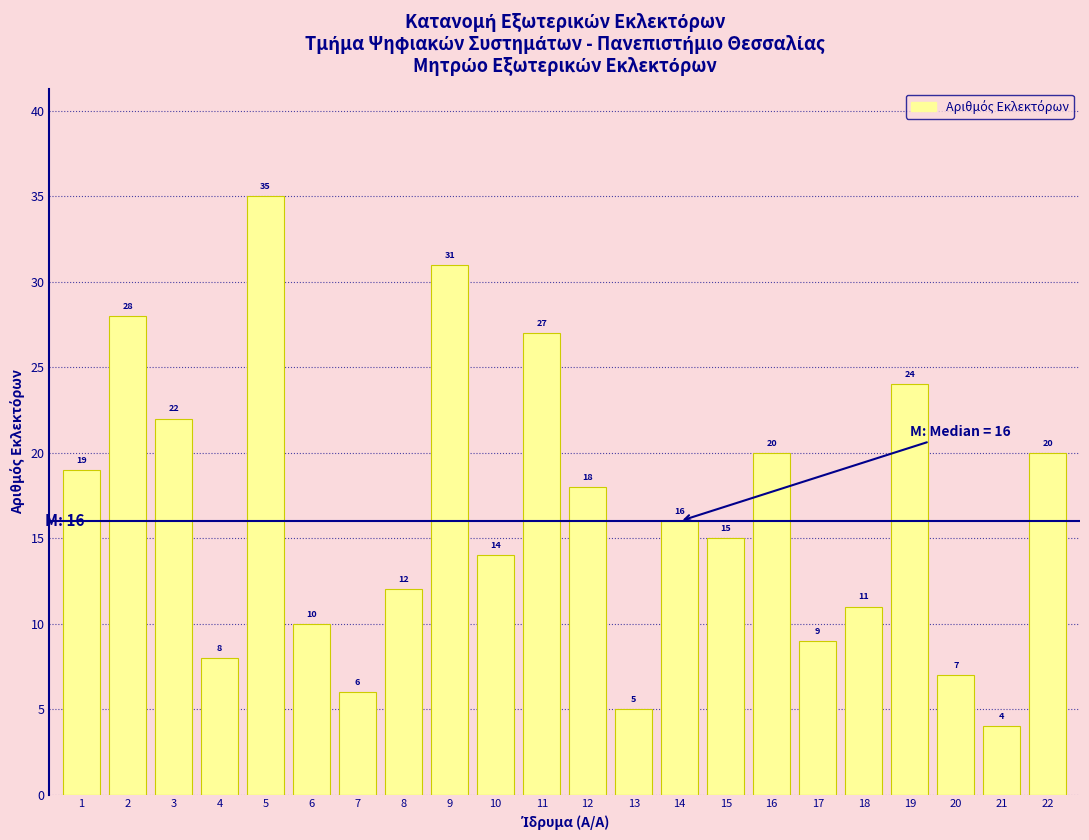

Reading left to right, extract all data points from this chart.

19	28	22	8	35	10	6	12	31	14	27	18	5	16	15	20	9	11	24	7	4	20